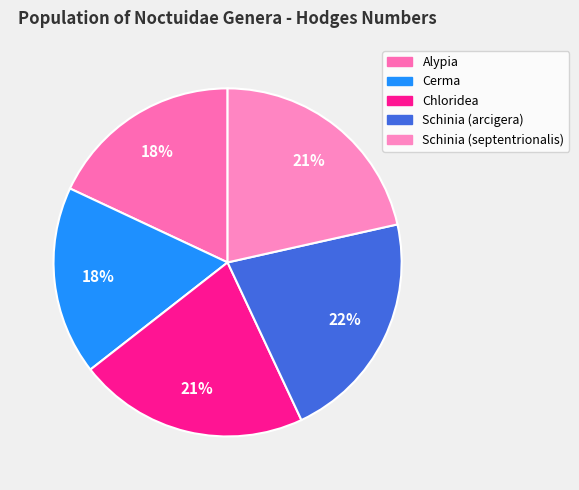

True or false: Schinia (septentrionalis) accounts for 34% of the total.

False